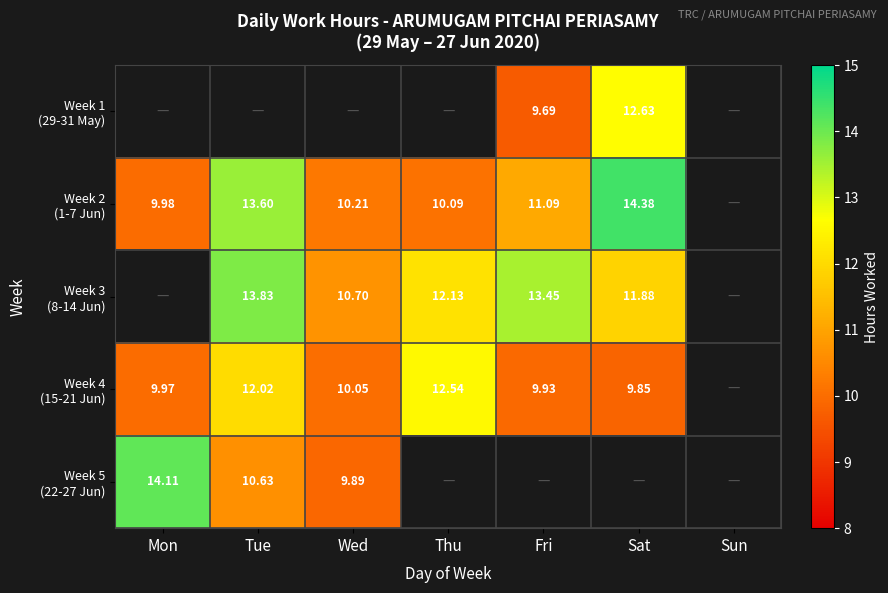

Is the value of Week 2 (1-7 Jun) at Thu greater than the value of Week 5 (22-27 Jun) at Fri?

No